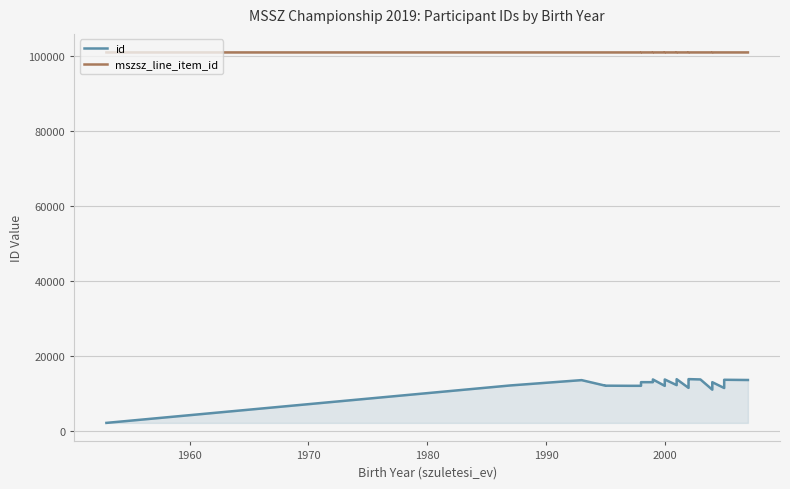

How many lines are shown in the chart?

2